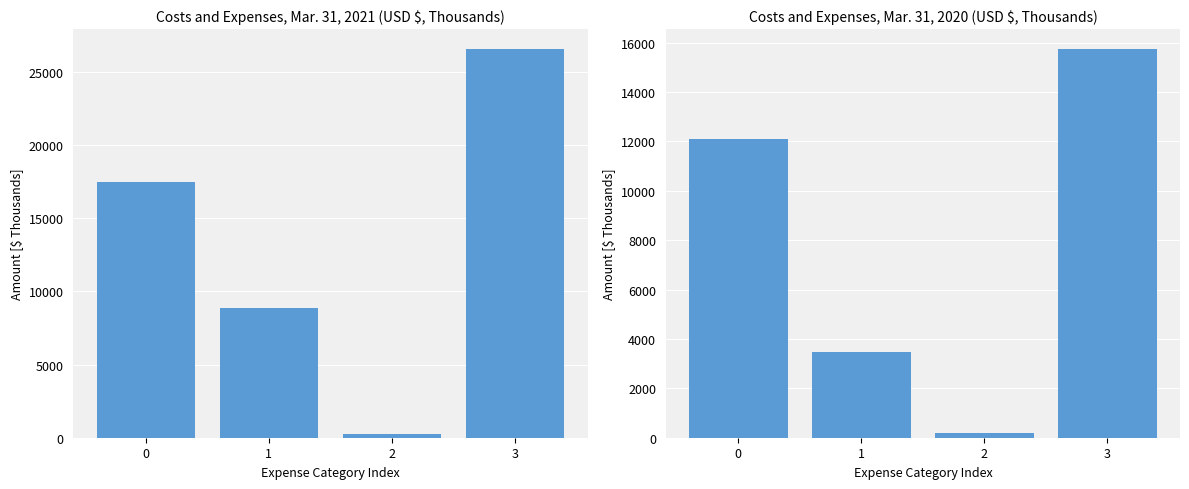

True or false: Mar. 31, 2020 has a value of 12095 at 0.

True